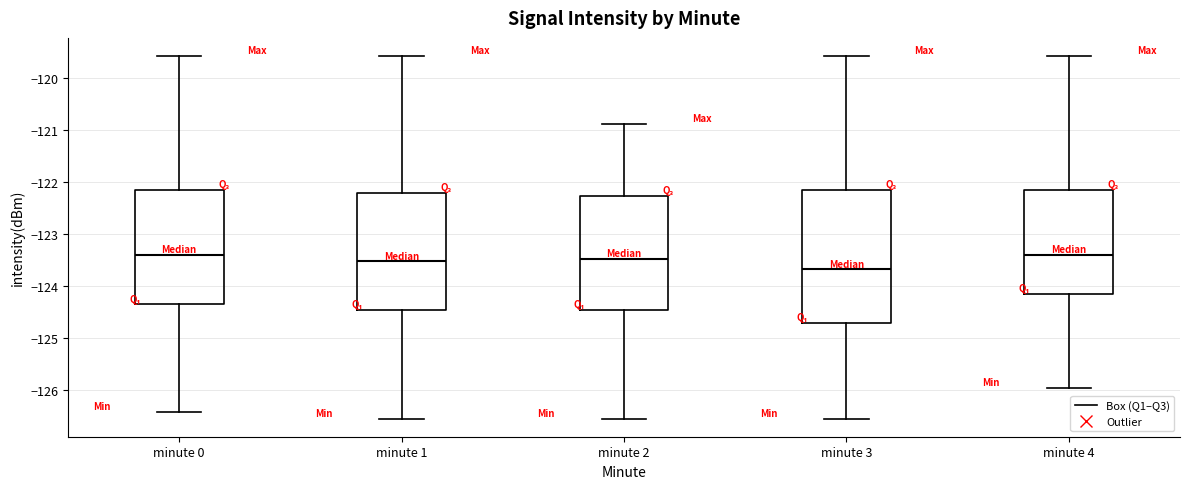

Reading left to right, transcribe this box plot: for each box, give where its median line is, the range the box spans, and where its two whiskers end, as read against the y-axis. The values are not printed on the chart, so give them approximately, as read against the axis.

minute 0: median -123.4, box -124.3 to -122.2, whiskers -126.4 to -119.6
minute 1: median -123.5, box -124.4 to -122.2, whiskers -126.5 to -119.6
minute 2: median -123.5, box -124.4 to -122.3, whiskers -126.5 to -120.9
minute 3: median -123.7, box -124.7 to -122.2, whiskers -126.5 to -119.6
minute 4: median -123.4, box -124.1 to -122.2, whiskers -125.9 to -119.6